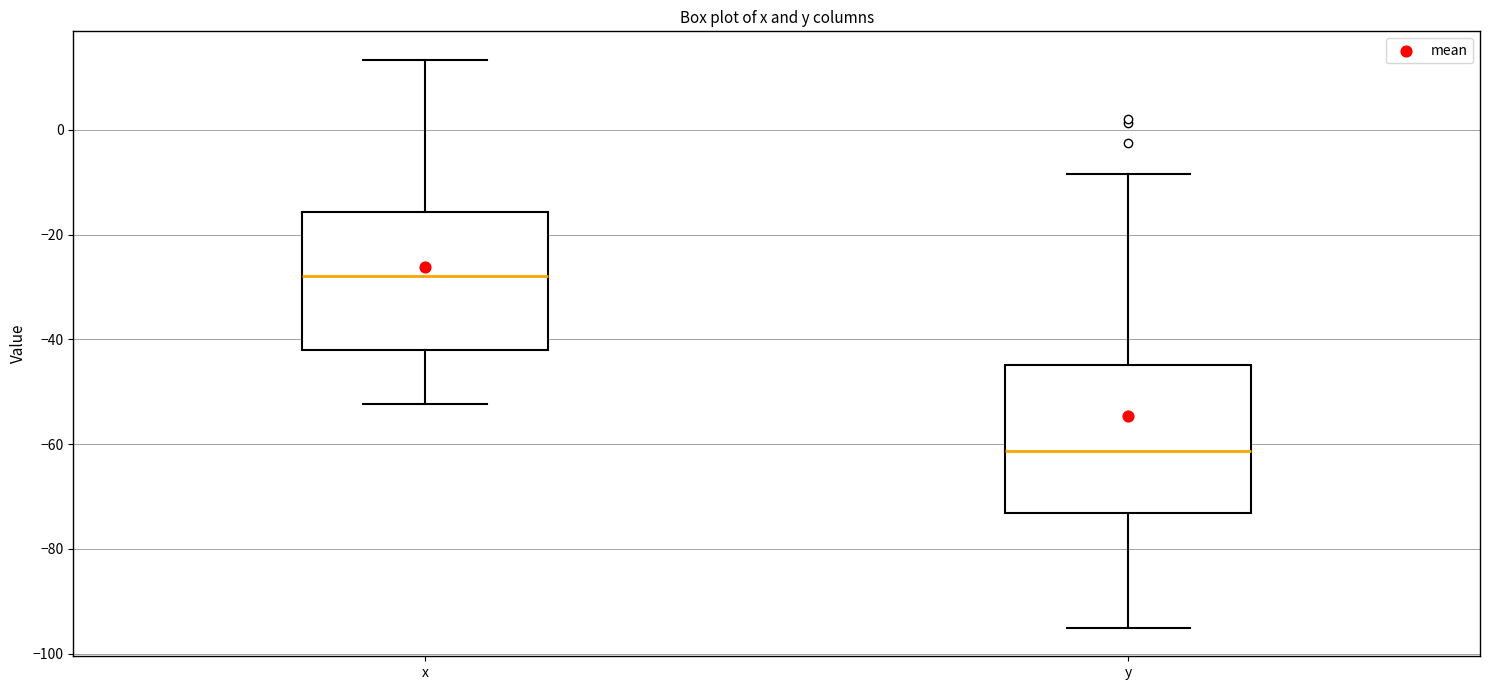

Reading left to right, read every box against the y-axis: the position of its median line, the range the box covers, and the ends of its whiskers. The values are not printed on the chart, so give them approximately, as read against the axis.

x: median -28, box -42 to -16, whiskers -52 to 14
y: median -62, box -74 to -44, whiskers -96 to -8